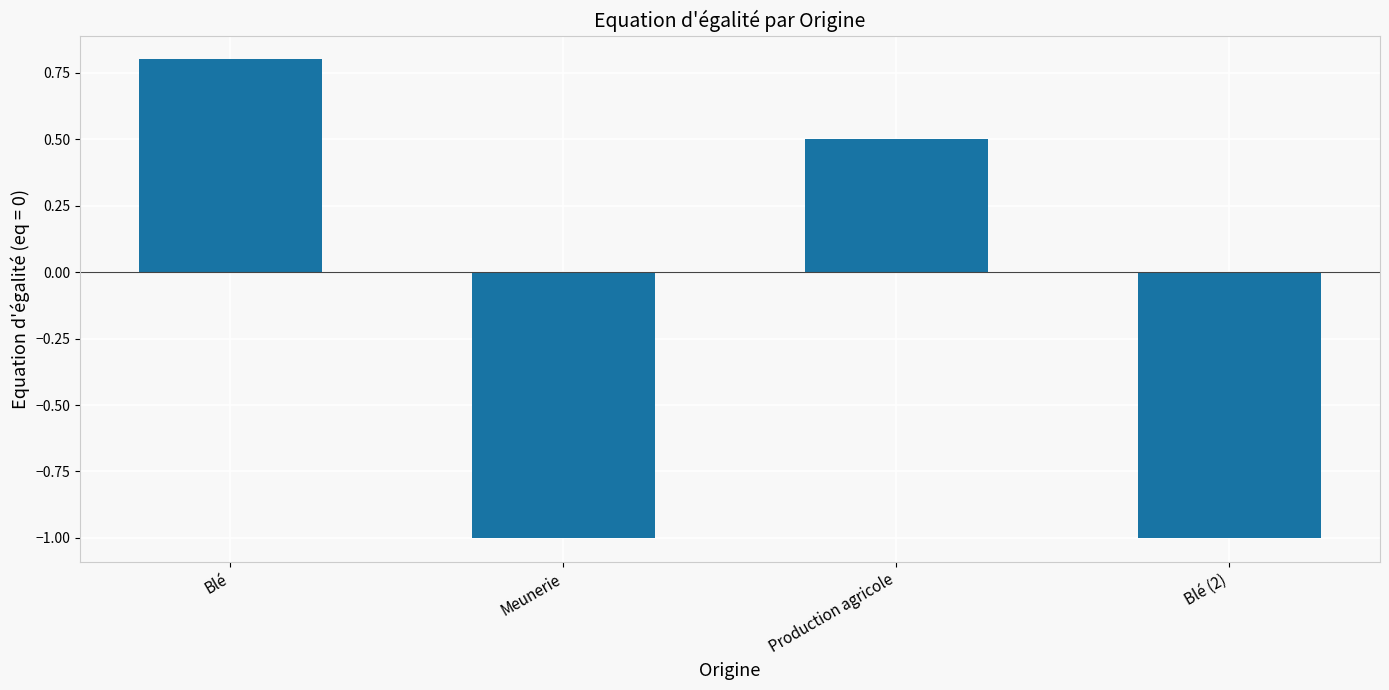

What is the smallest value displayed?

-1.0